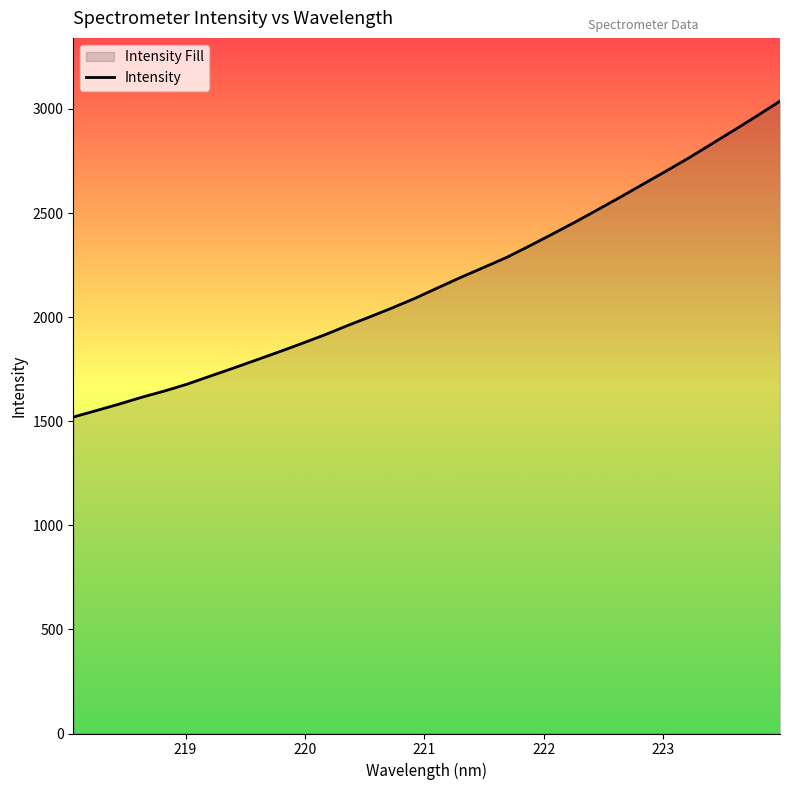

What is the difference between the maximum and minimum values?

1517.4